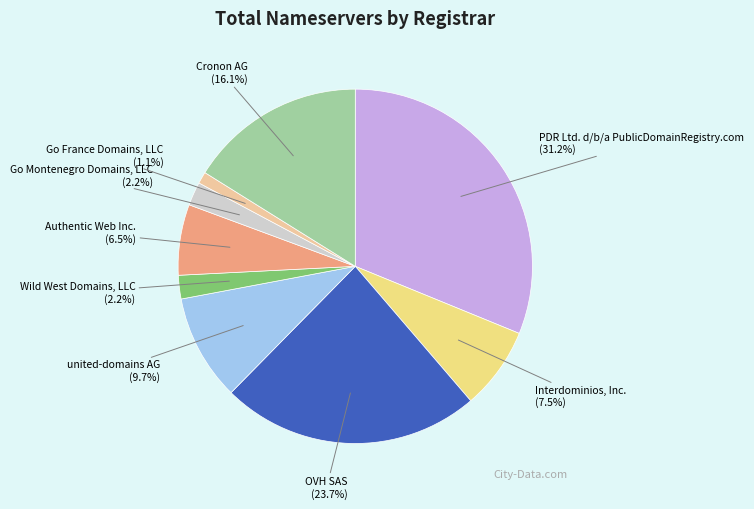

Does any single category account for the majority?

No